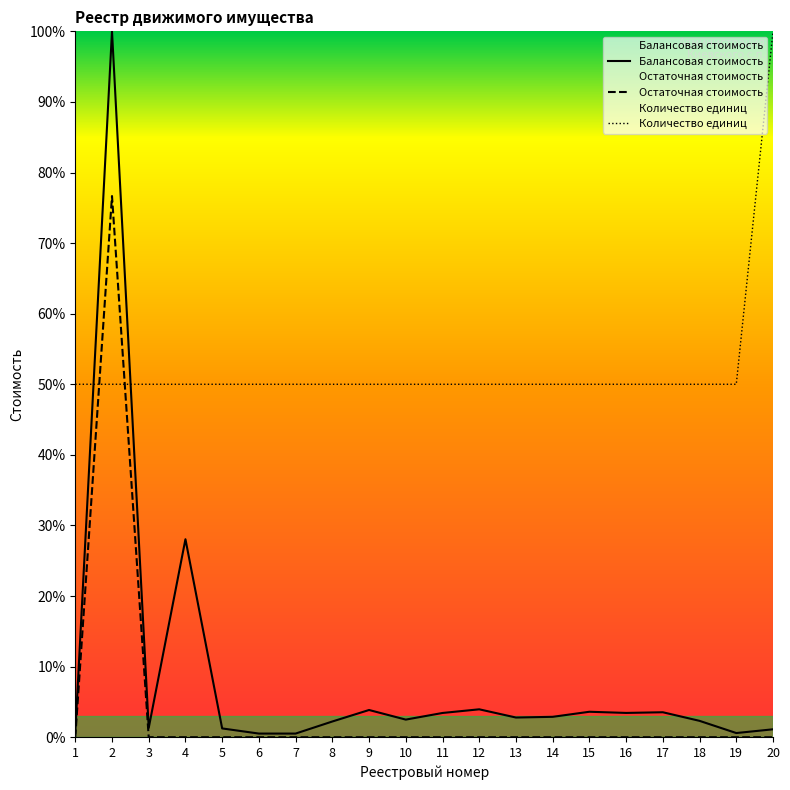

List the series in order of their peak value, highest first.

Балансовая стоимость, Количество единиц, Остаточная стоимость